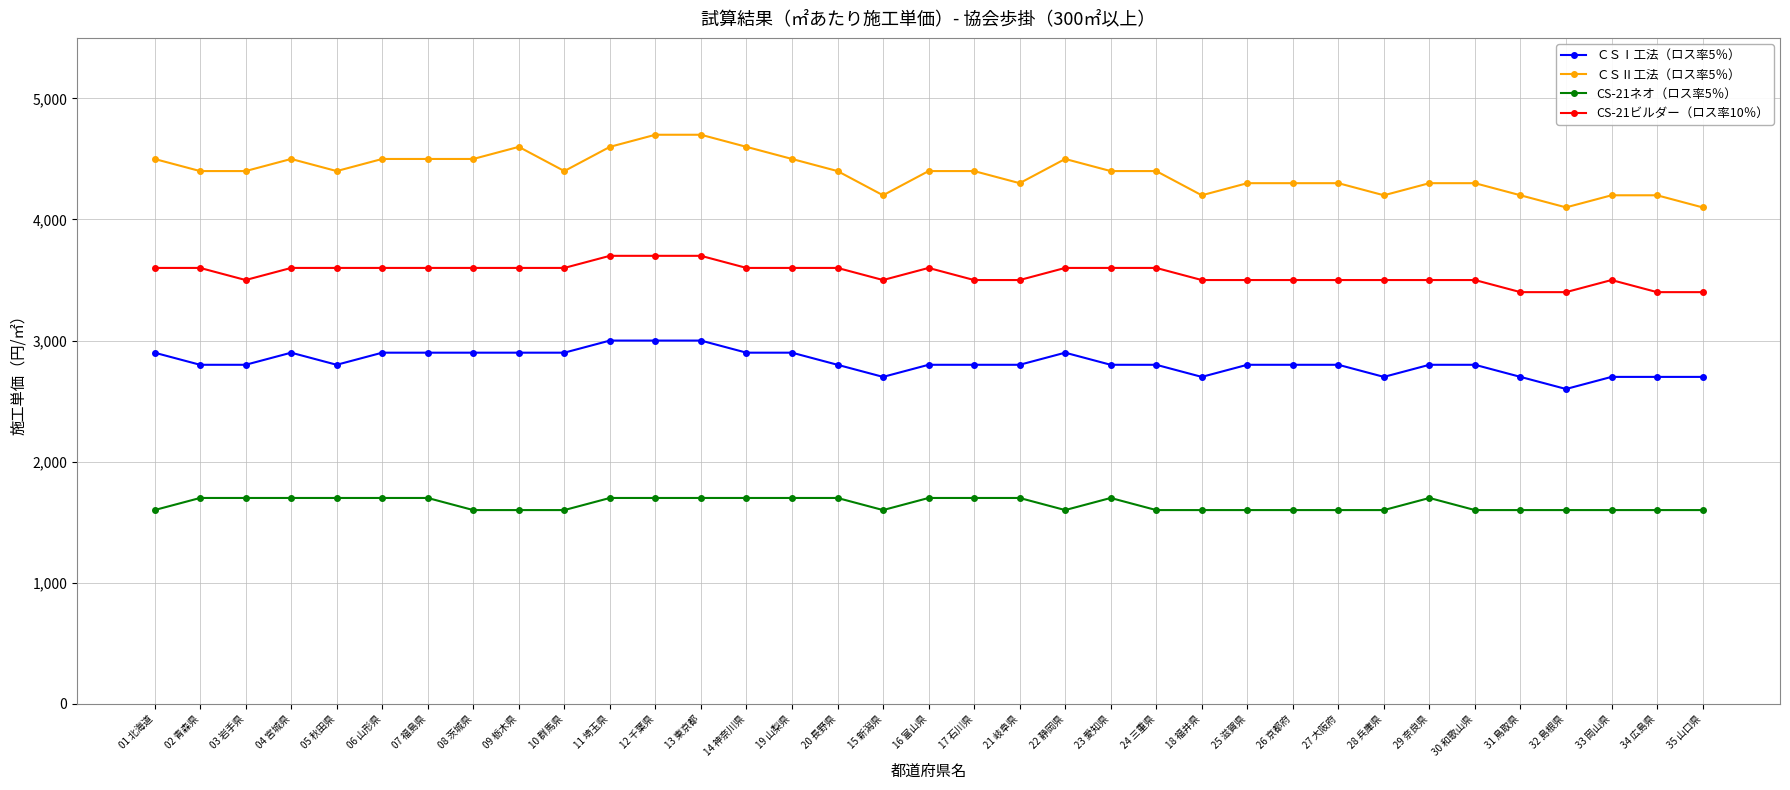

True or false: CS-21ビルダー（ロス率10％） and CS-21ネオ（ロス率5％） intersect in this chart.

False